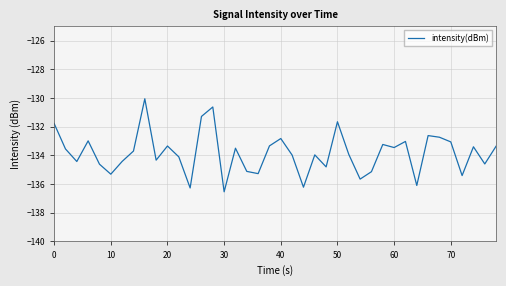

What is the difference between the maximum and minimum values?

6.5